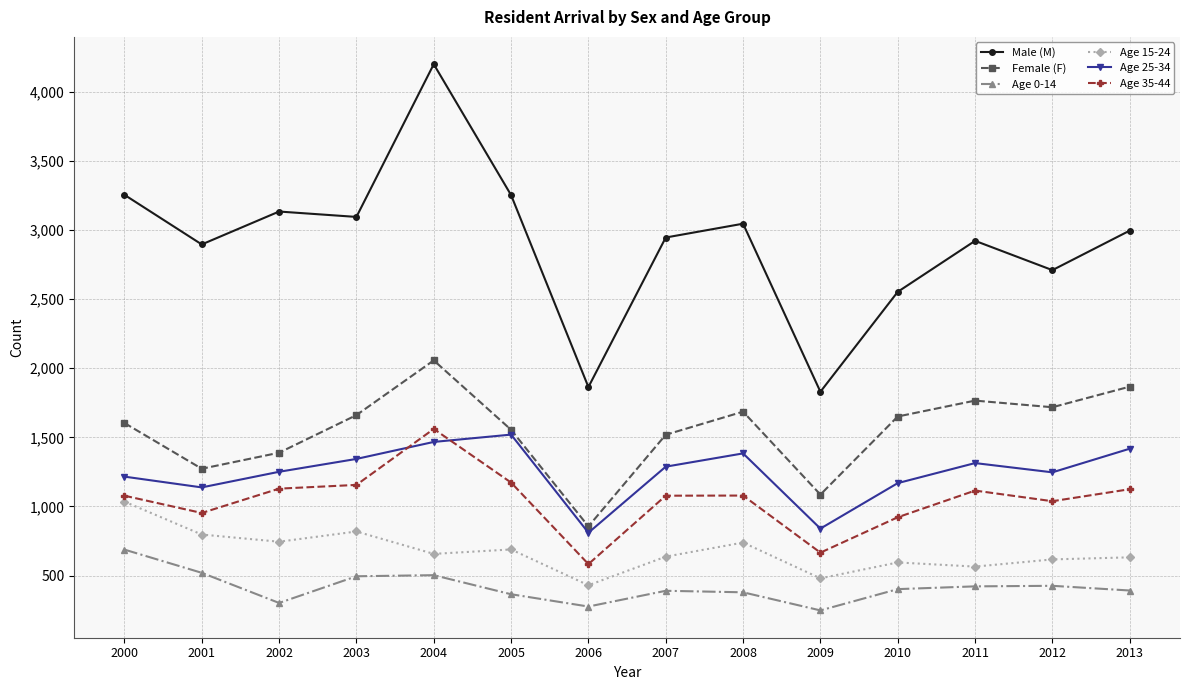

Which category has the lowest value in the Age 35-44 series?

2006